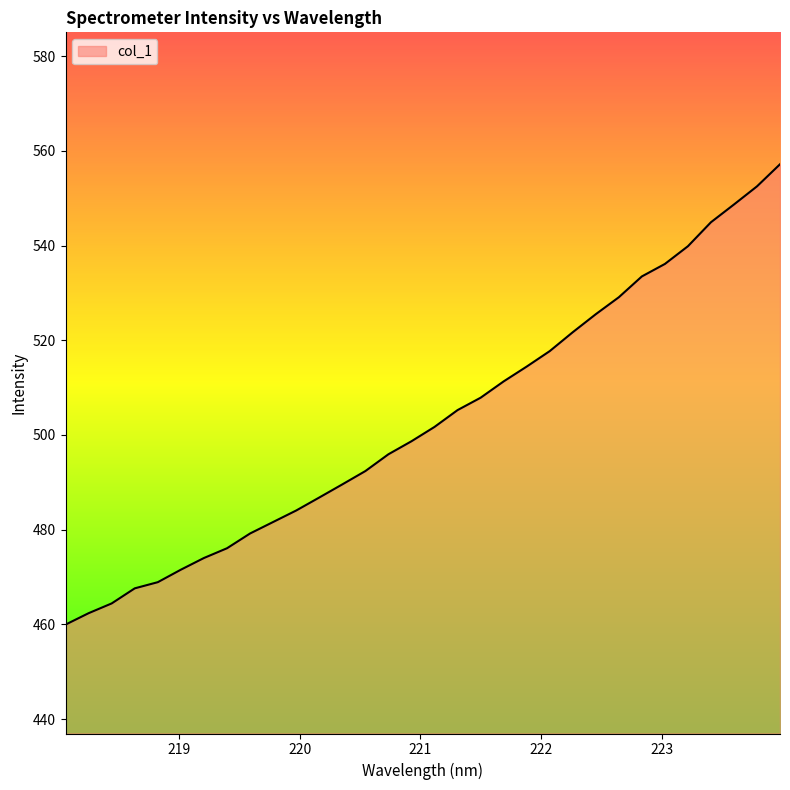

How many lines are shown in the chart?

1